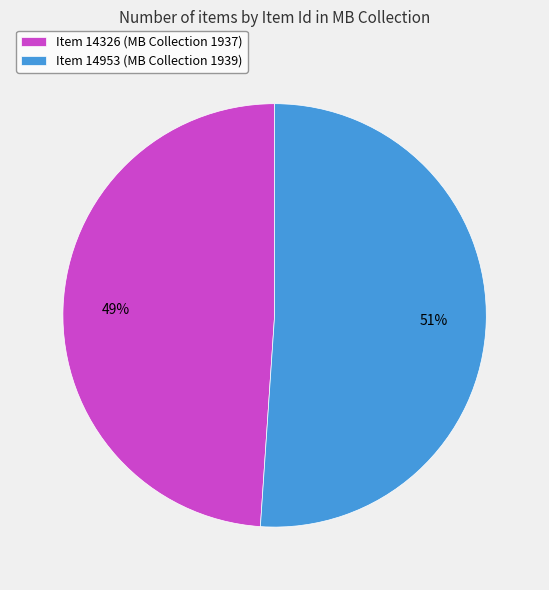

What percentage is the Item 14326 (MB Collection 1937) slice, to the nearest percent?

49%